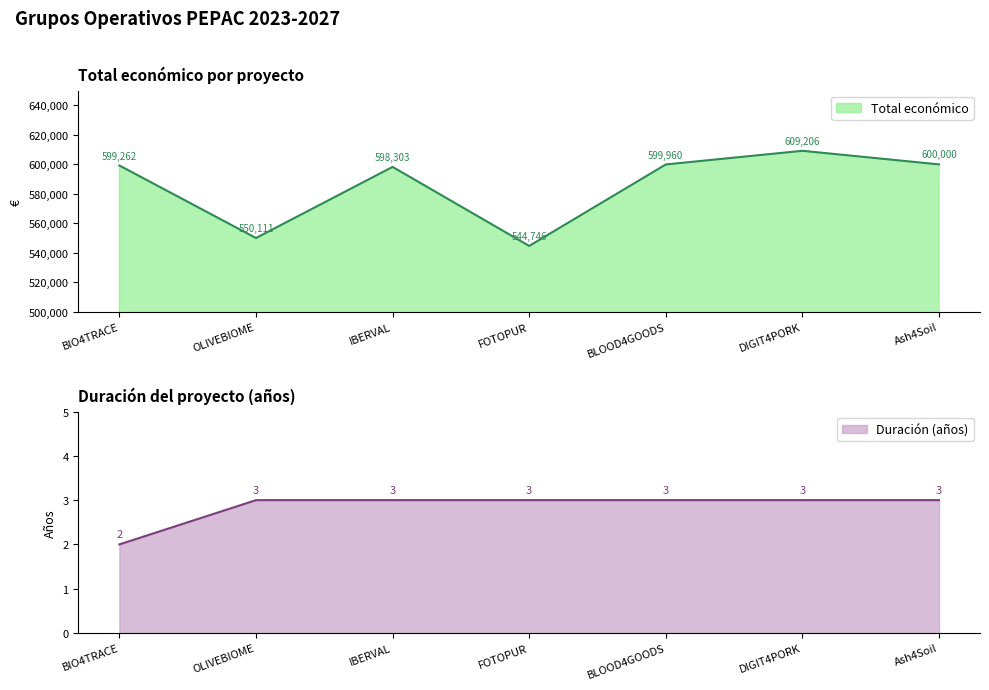

Reading right to left, transcribe all the data shown in this chart.

600000	609206	599960	544746	598303	550111	599262